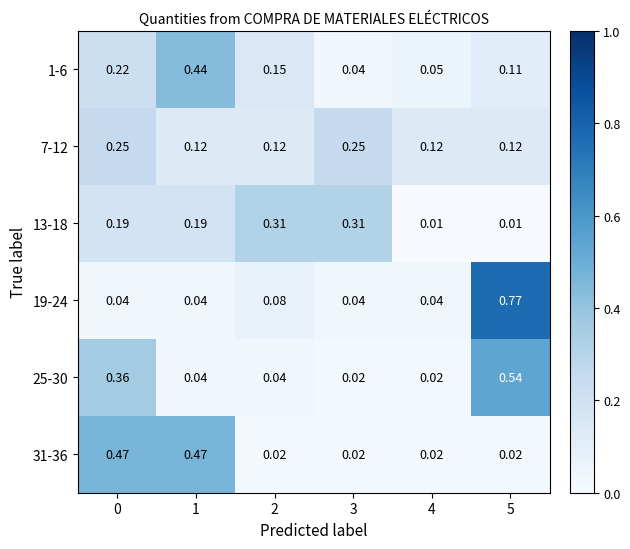

Is the value of 25-30 at 2 greater than the value of 7-12 at 5?

No